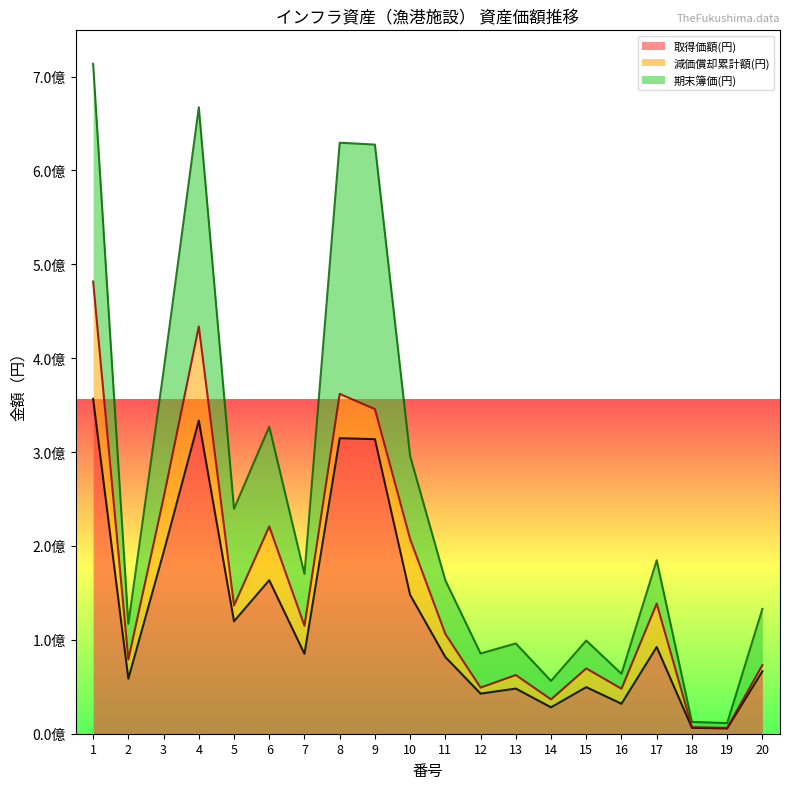

What is the sum of the 期末簿価(円) values at 13 and 6?

139936135